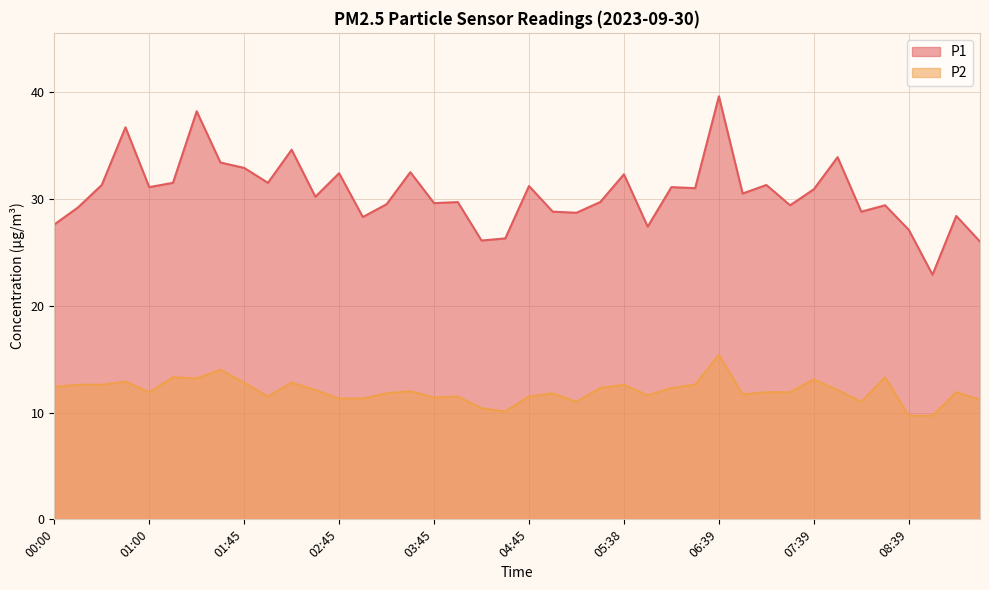

True or false: P1 has a value of 39.9 at 06:53.

False